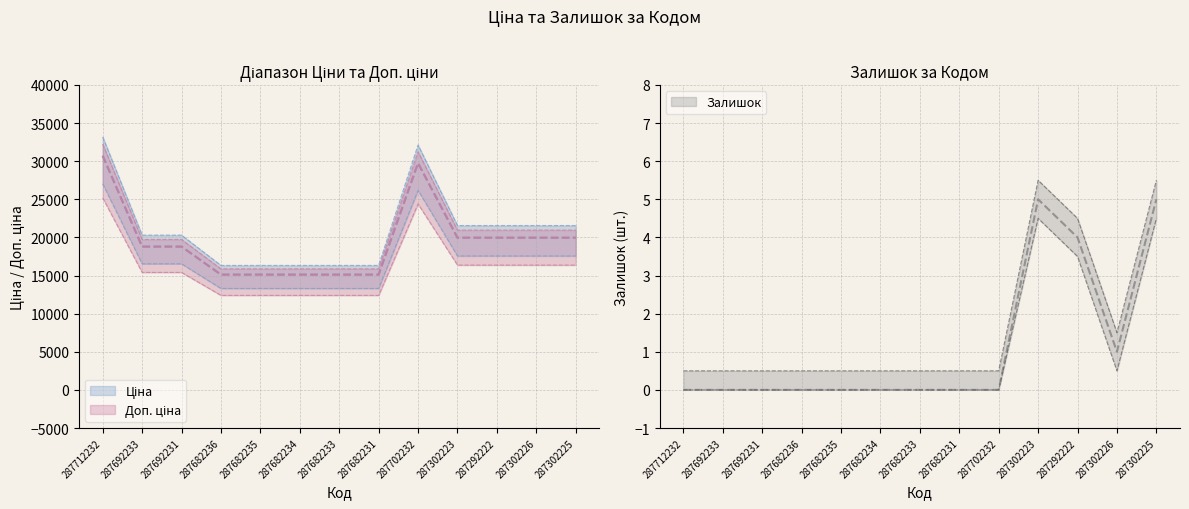

Is this an area chart (filled region under the line)?

No